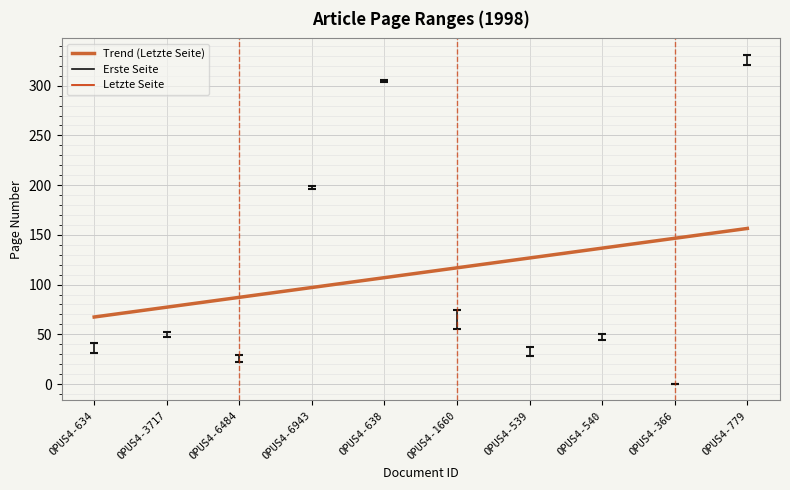

Reading left to right, transcribe all the data shown in this chart.

67.4	77.3	87.2	97.1	107.0	116.8	126.7	136.6	146.5	156.4